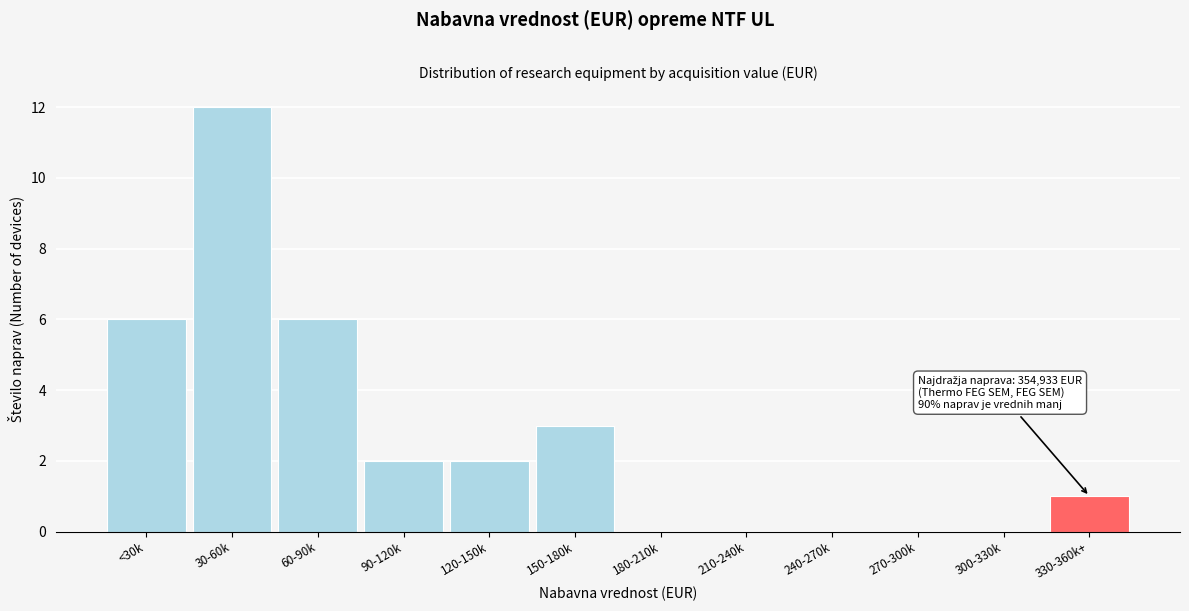

Reading right to left, list all the values displayed in this chart.

330-360k+=1	300-330k=0	270-300k=0	240-270k=0	210-240k=0	180-210k=0	150-180k=3	120-150k=2	90-120k=2	60-90k=6	30-60k=12	<30k=6